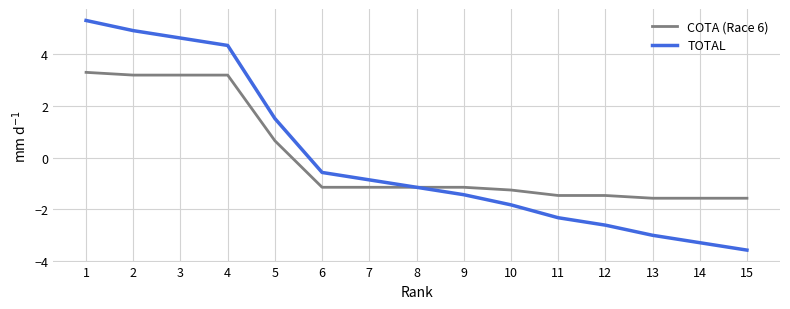

What is the difference between the maximum and minimum values in the TOTAL series?

8.9